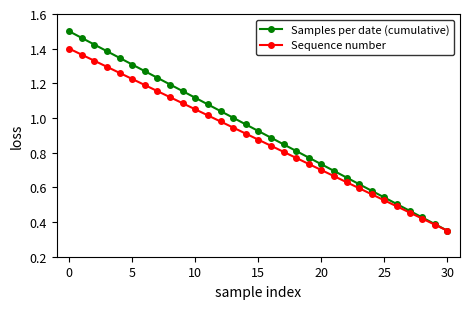

Which series has the widest spread of values?

Samples per date (cumulative)